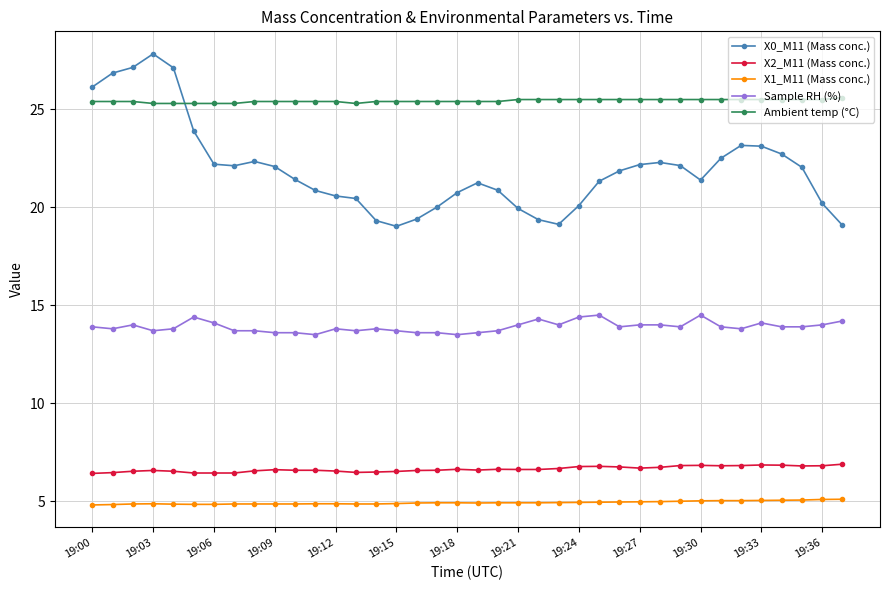

List the series in order of their peak value, highest first.

X0_M11 (Mass conc.), Ambient temp (°C), Sample RH (%), X2_M11 (Mass conc.), X1_M11 (Mass conc.)